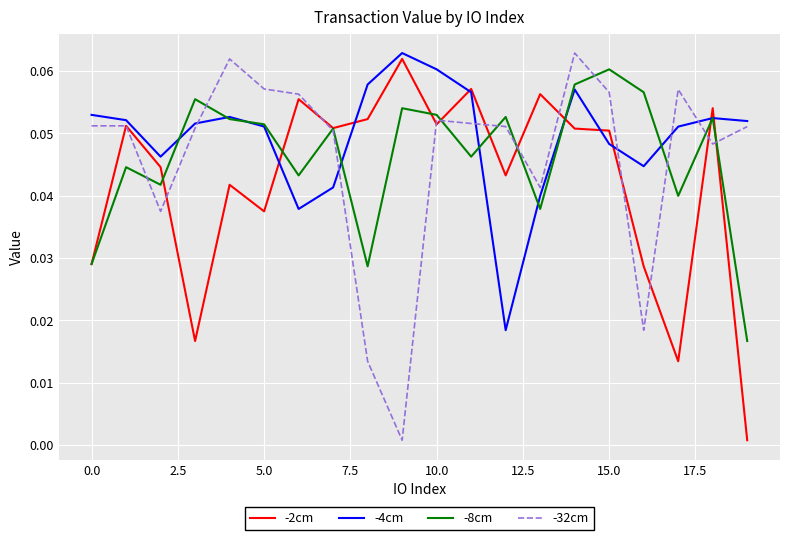

True or false: -32cm and -4cm intersect in this chart.

True